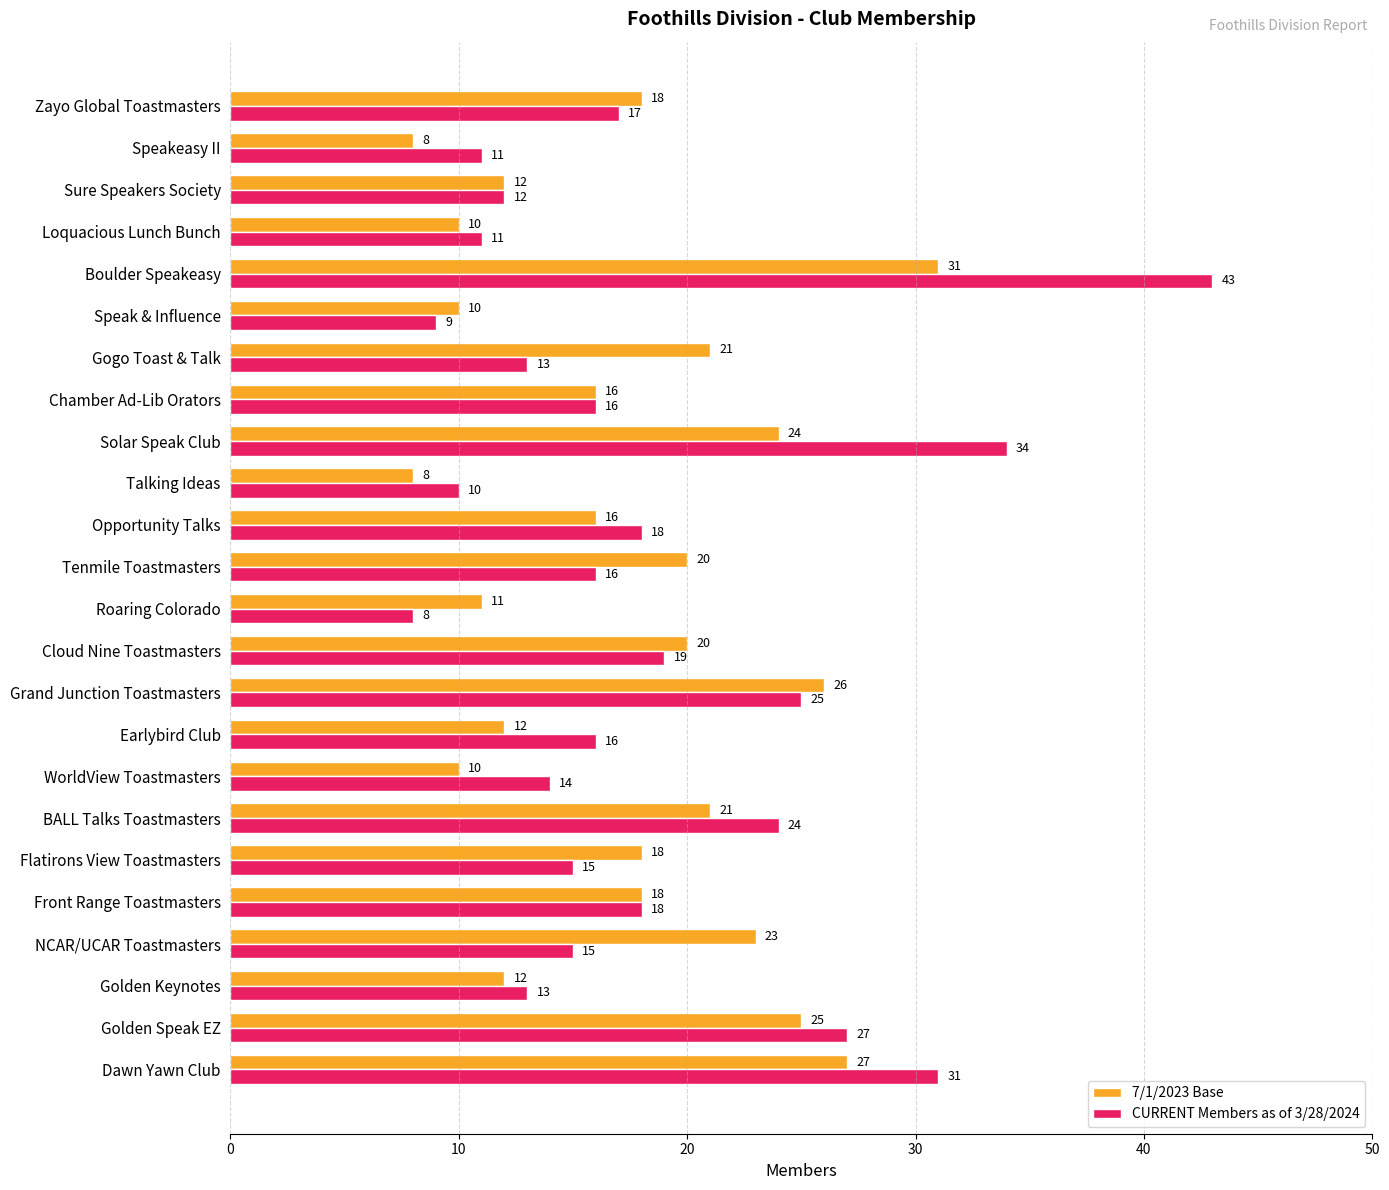

Which series has the widest spread of values?

CURRENT Members as of 3/28/2024